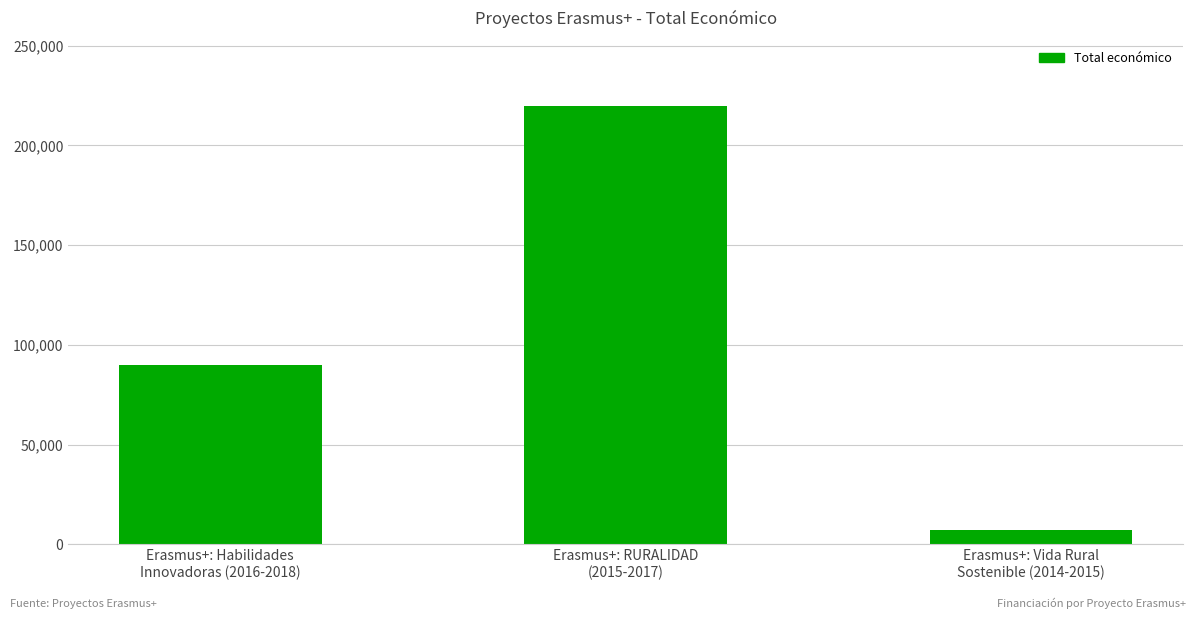

Which category has the lowest value across all series?

Erasmus+: Vida Rural
Sostenible (2014-2015)